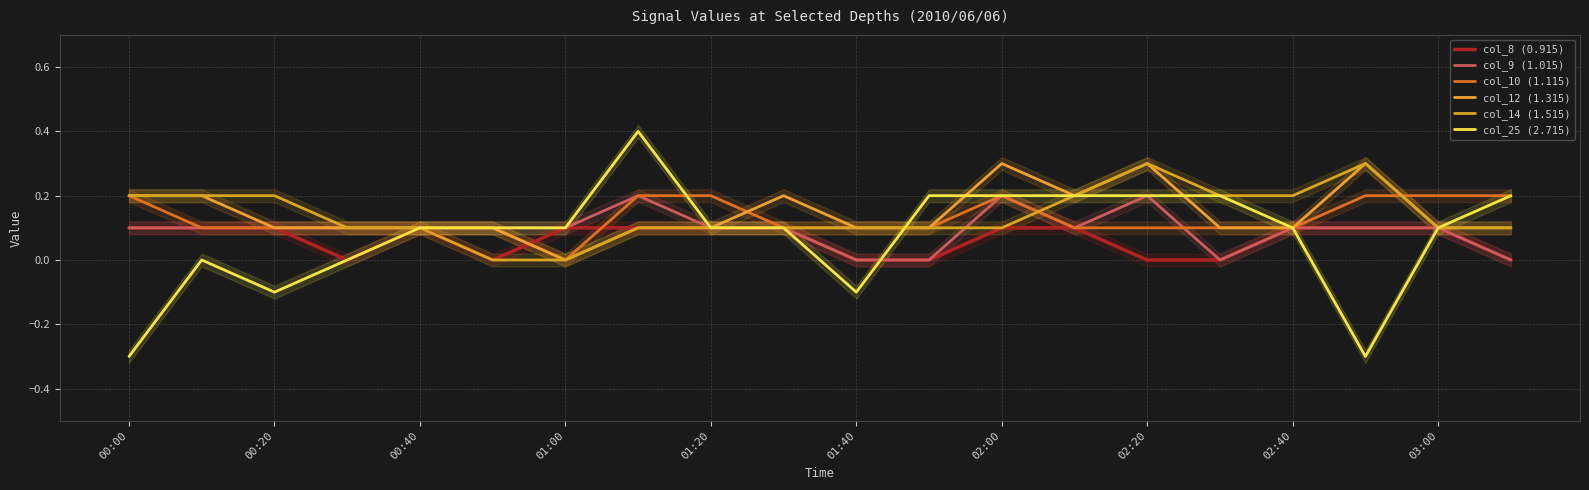

Does the chart display data point markers on the line(s)?

No